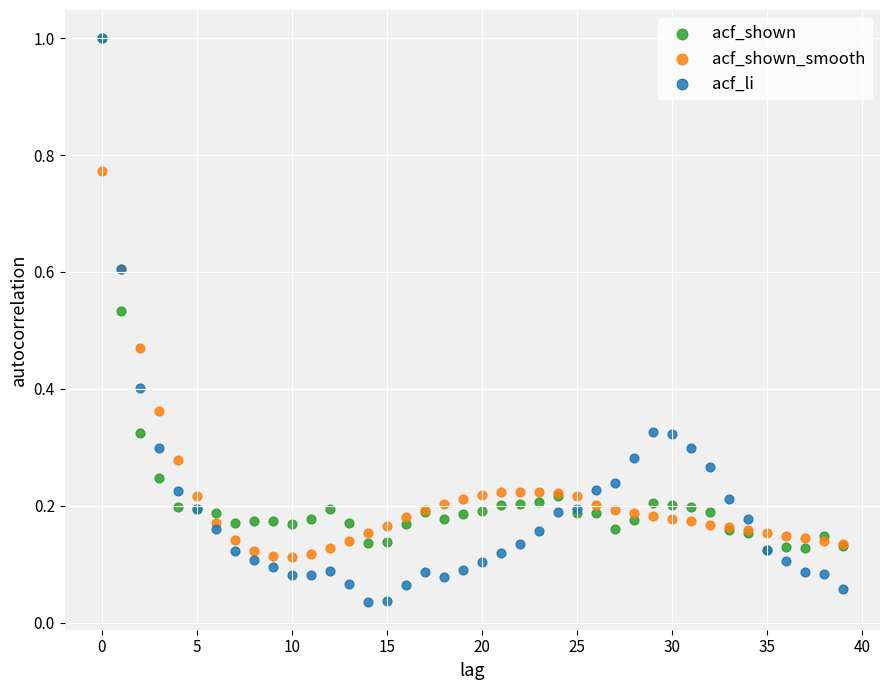

What are all the series names shown in the legend?

acf_shown, acf_shown_smooth, acf_li